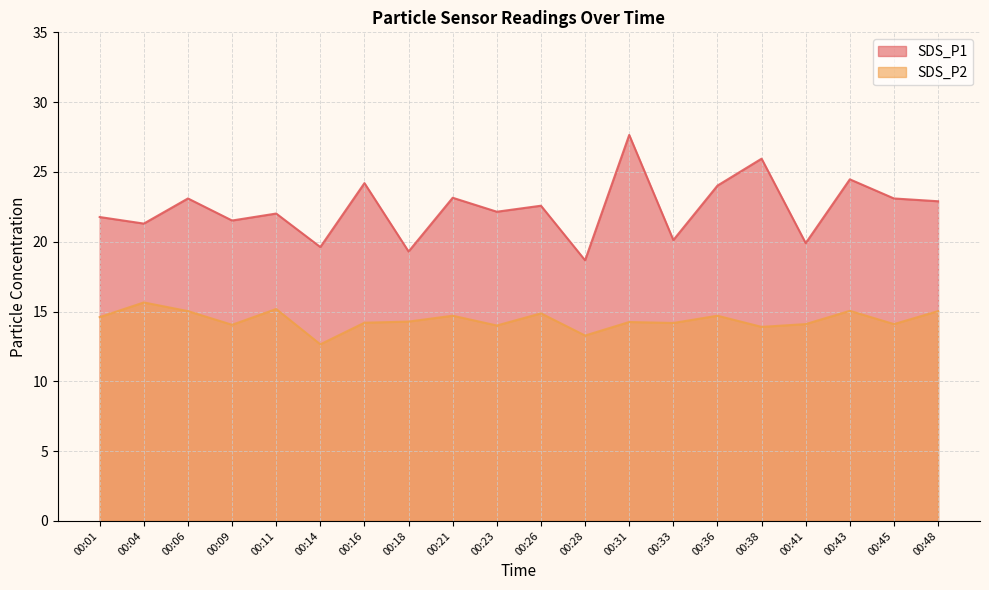

True or false: SDS_P1 and SDS_P2 intersect in this chart.

False